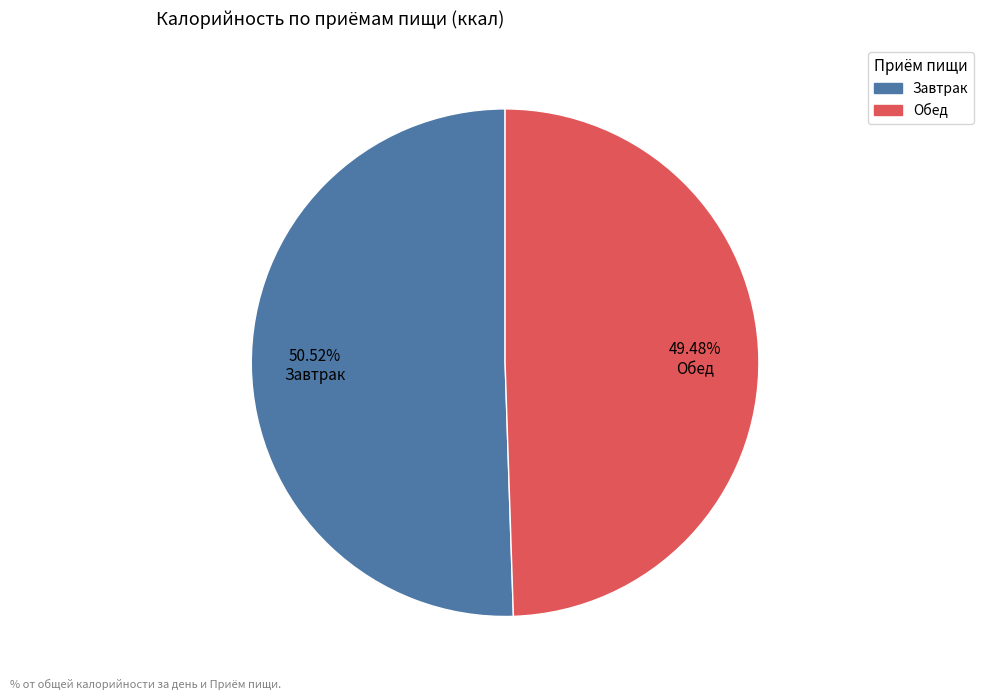

Between Обед and Завтрак, which is larger?

Завтрак